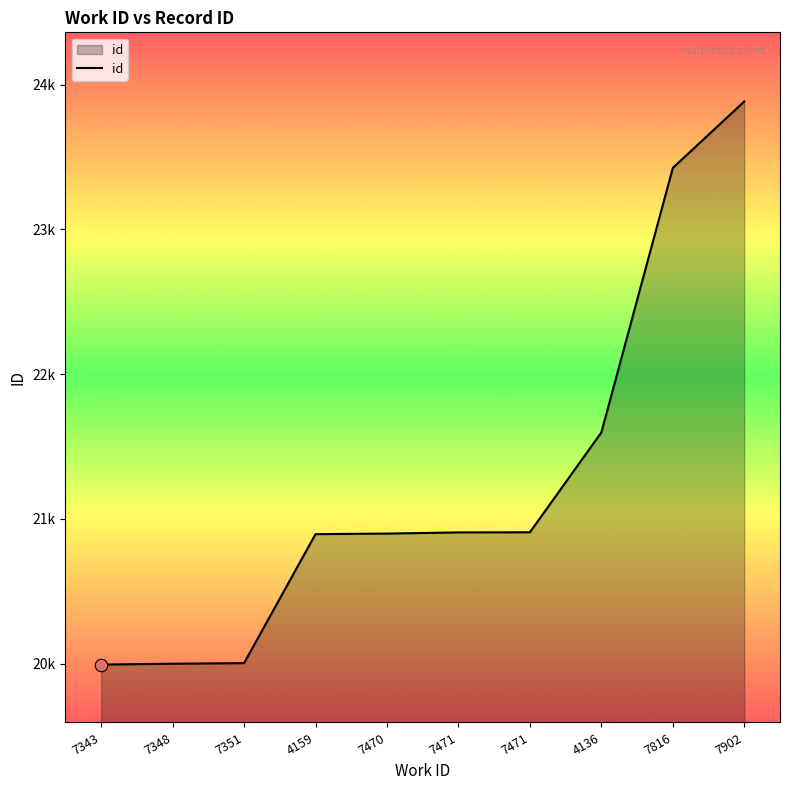

What is the change in value from 7348 to 7902?

+3884